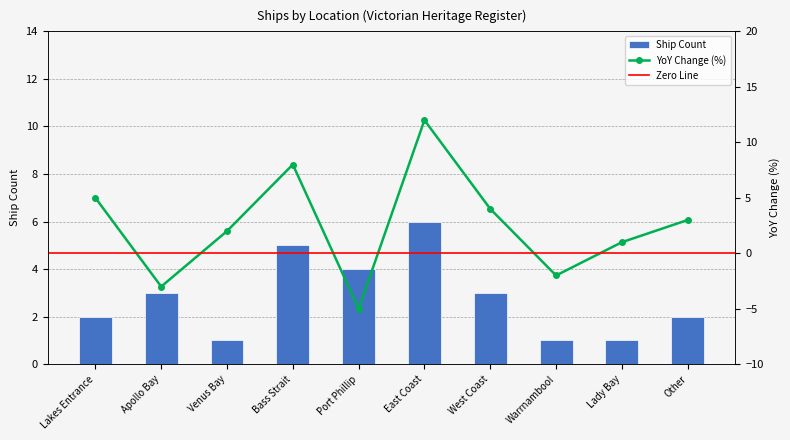

What is the average value?

3